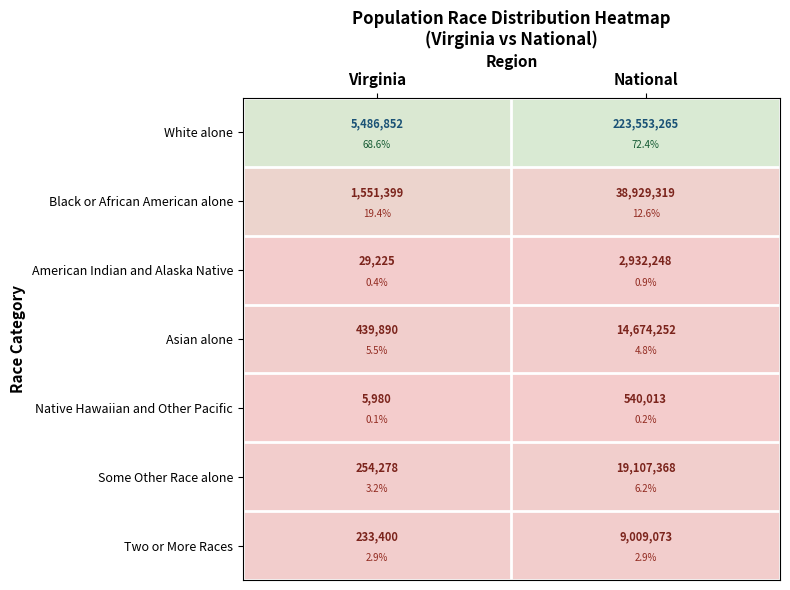

Which category has the highest value in the Two or More Races series?

National